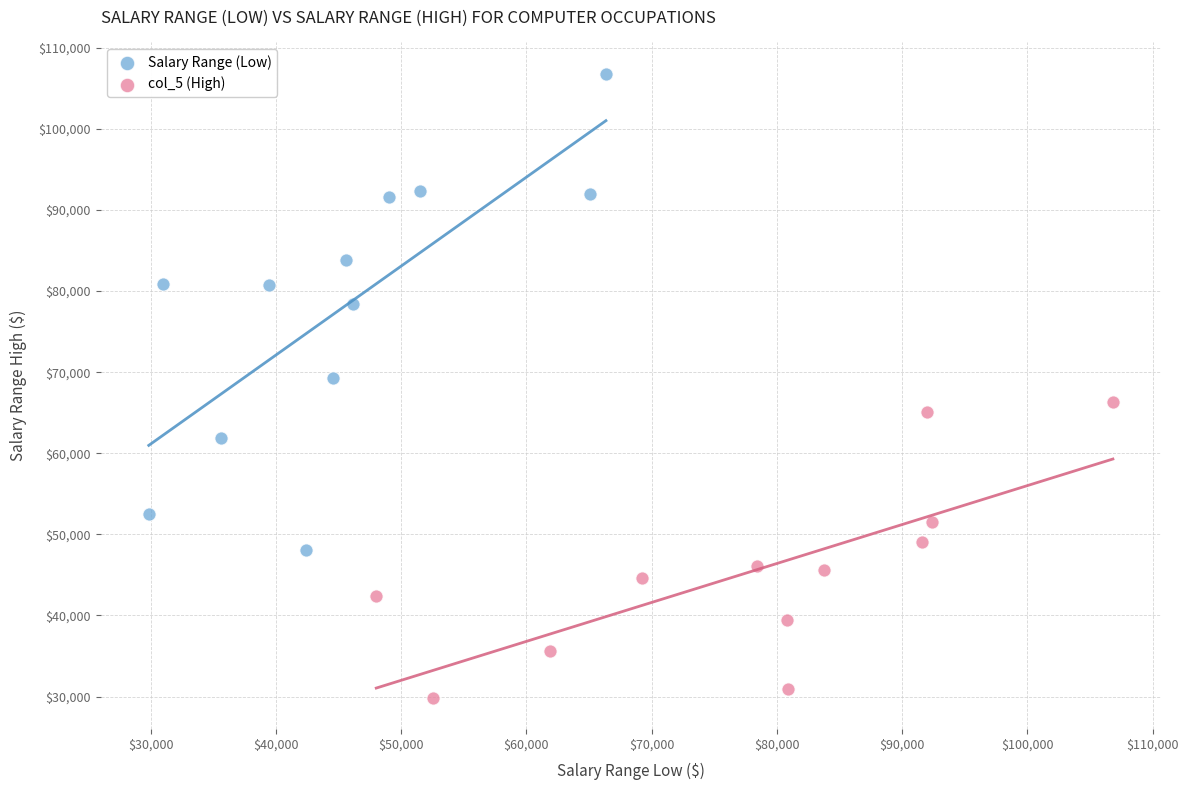

Which series has the widest spread of Y values?

Salary Range (Low)